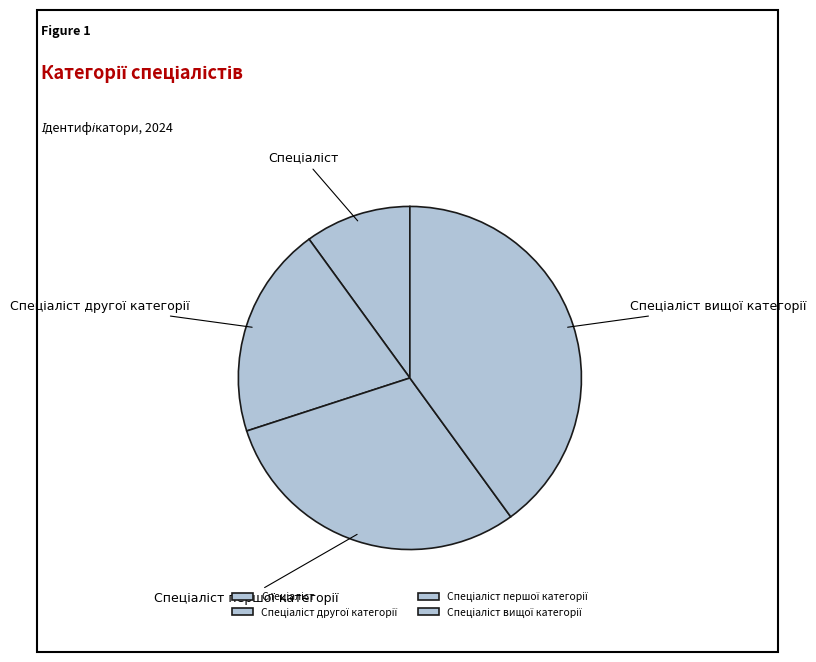

Is there any slice that represents more than half of the pie?

No